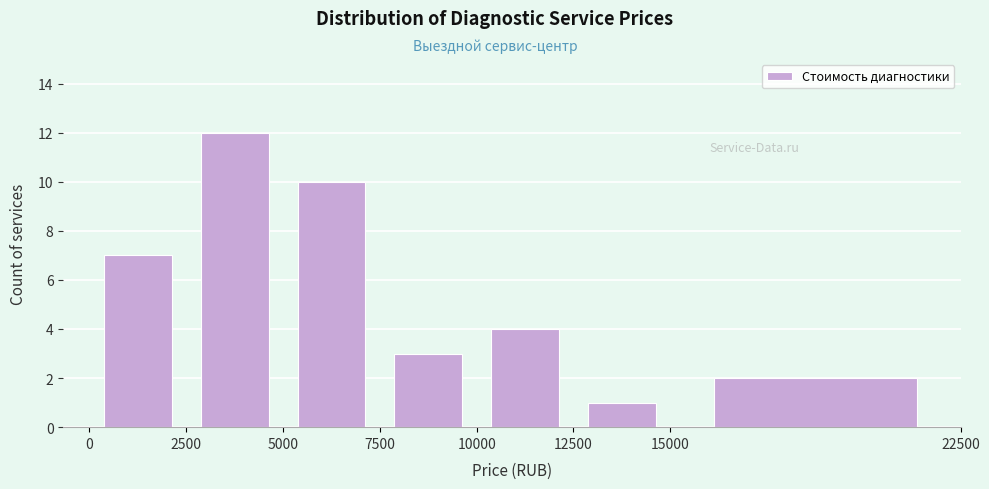

Over which range of the x-axis is the bar tallest?

2500 to 5000